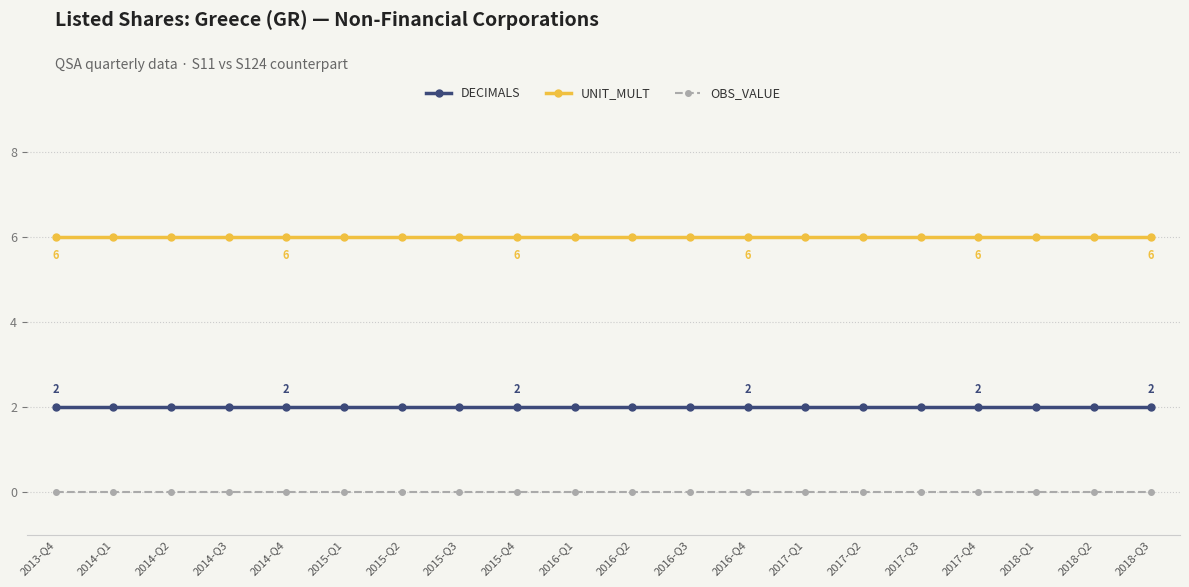

What is the minimum value for DECIMALS?

2